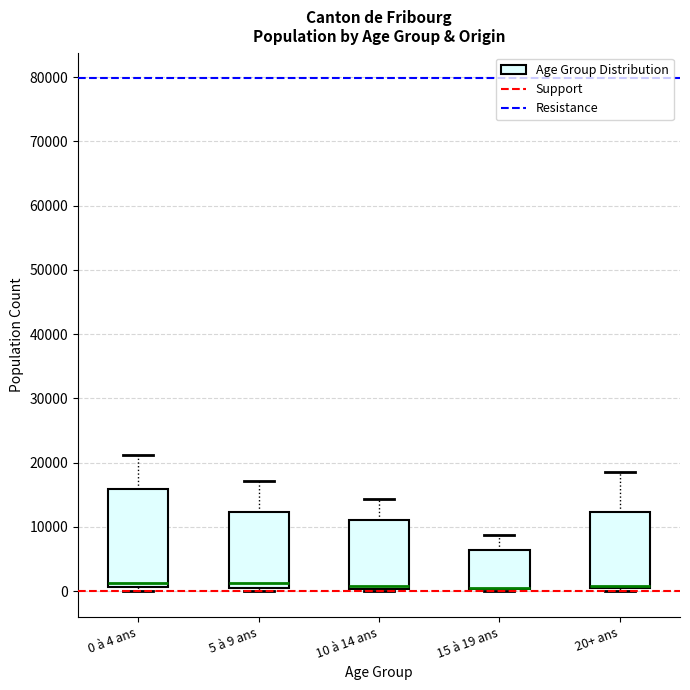

Which box is the tallest, from its lower edge to its upper edge?

0 à 4 ans